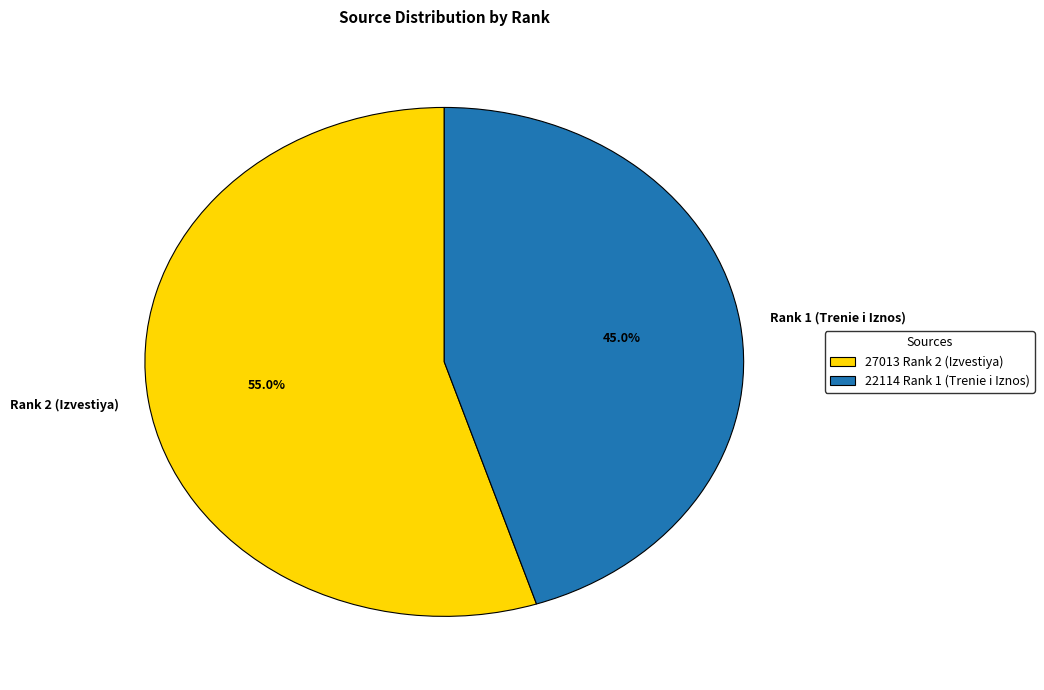

Combined, what portion of the pie is Rank 1 (Trenie i Iznos) and Rank 2 (Izvestiya)?

100.0%